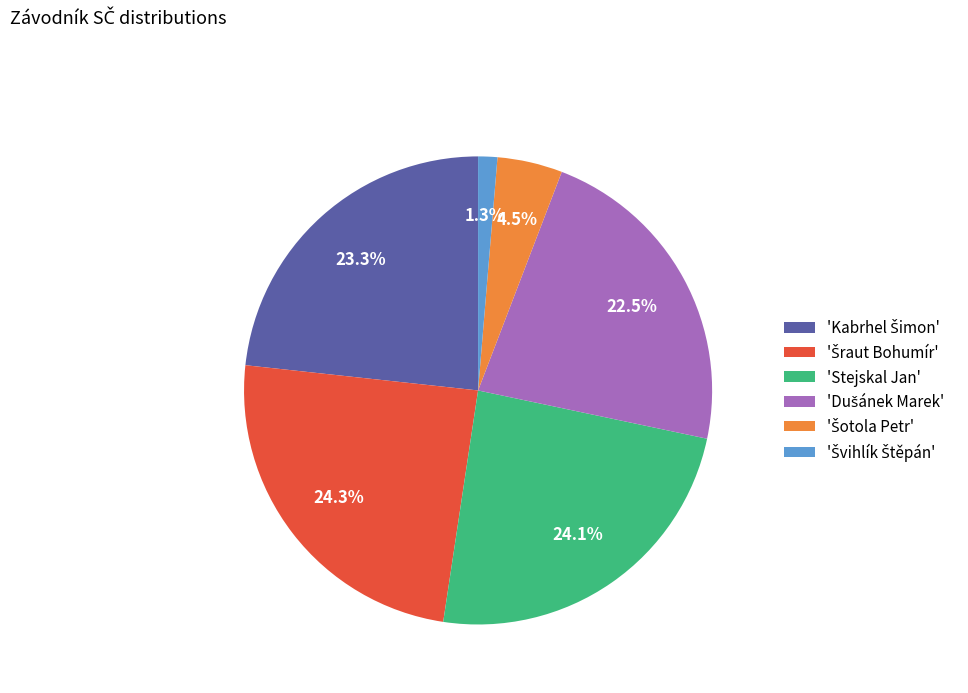

Is there a majority slice in this chart?

No